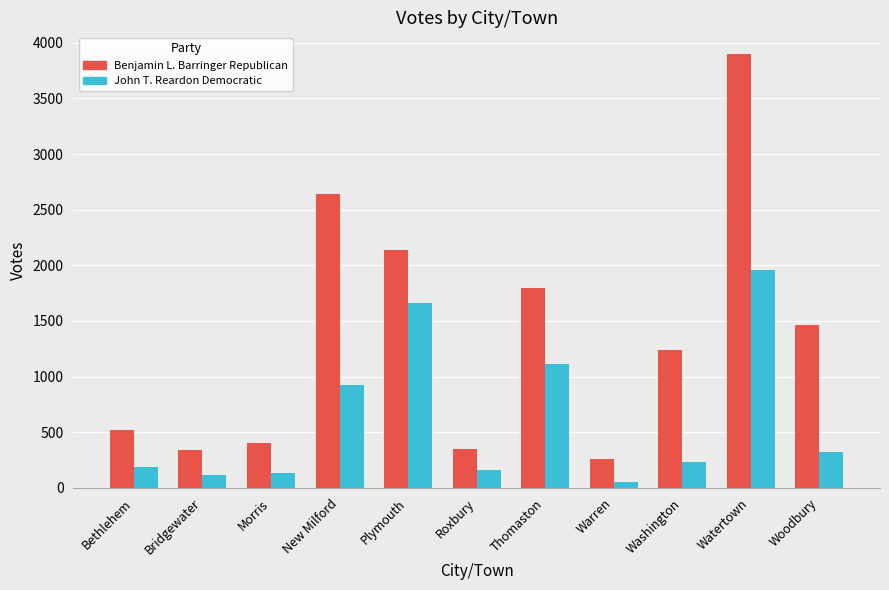

At which label is Benjamin L. Barringer Republican closest to 2079?

Plymouth